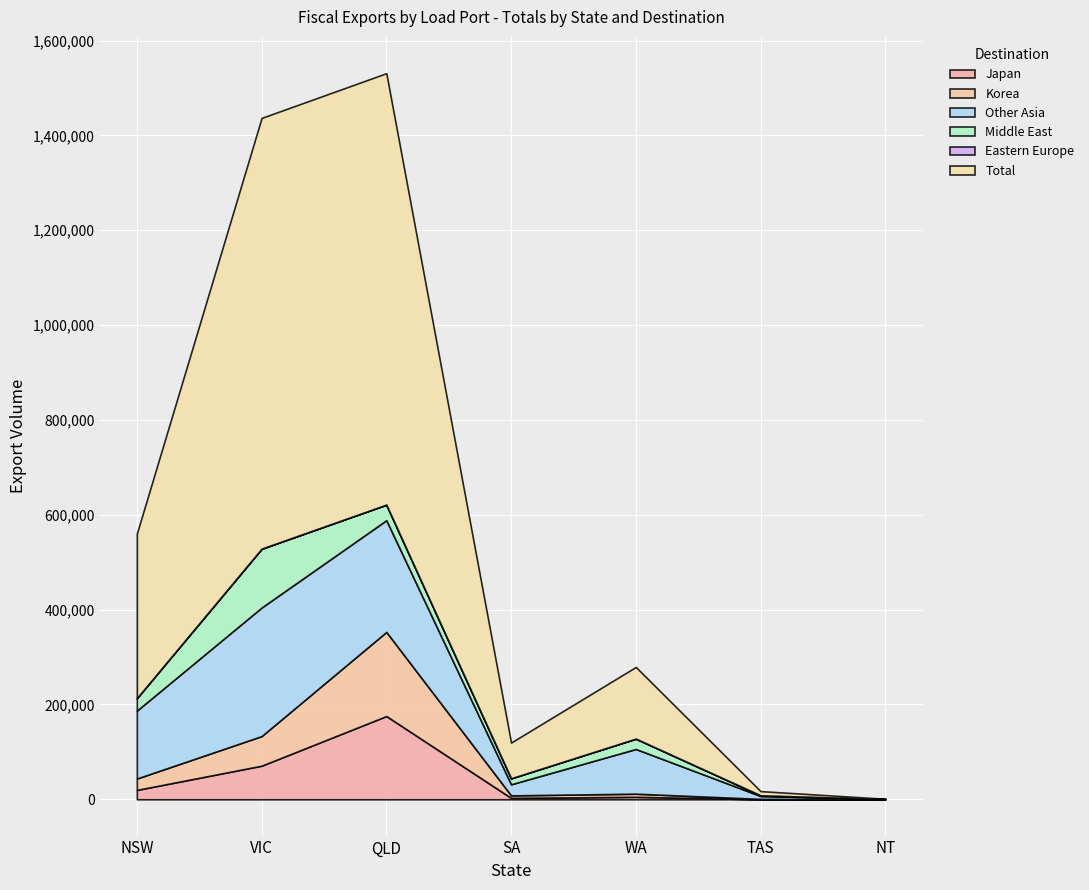

What are all the series names shown in the legend?

Total, Japan, Korea, Other Asia, Middle East, Eastern Europe